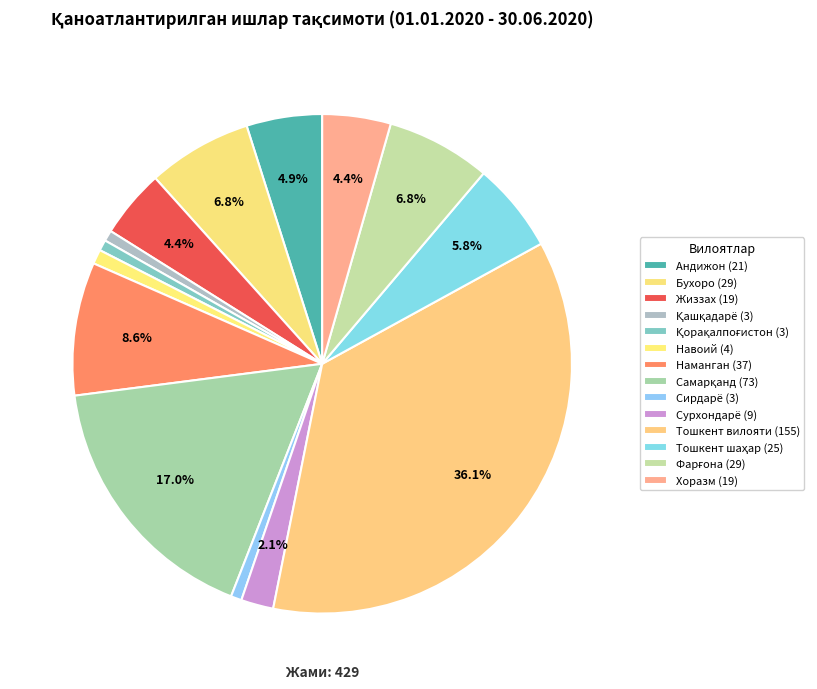

To the nearest percent, what is the difference between the Хоразм and Сирдарё slice percentages?

4%